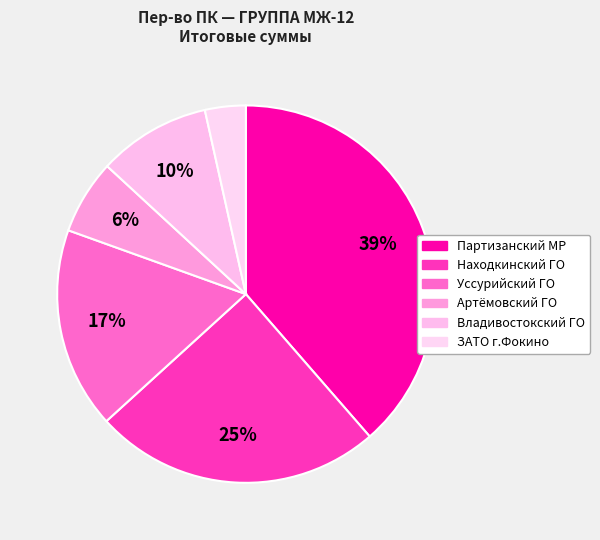

Count the number of slices in the pie.

6